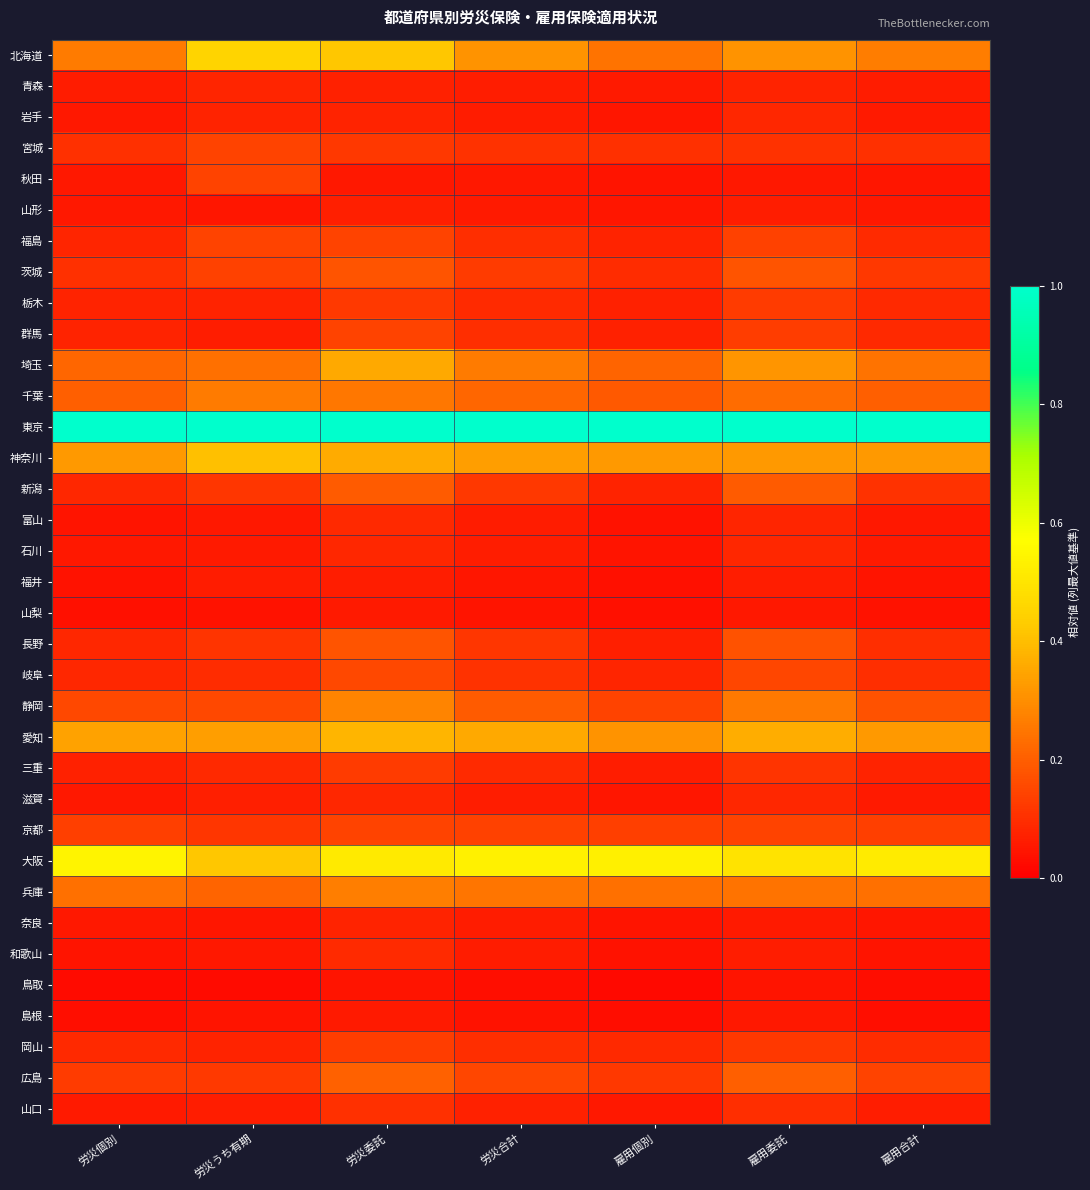

Rank the series at 雇用合計 from highest to lowest value.

東京, 大阪, 愛知, 神奈川, 北海道, 埼玉, 兵庫, 千葉, 静岡, 広島, 京都, 茨城, 新潟, 宮城, 岐阜, 長野, 岡山, 福島, 群馬, 栃木, 三重, 山口, 青森, 滋賀, 岩手, 石川, 山形, 富山, 奈良, 秋田, 和歌山, 福井, 山梨, 島根, 鳥取